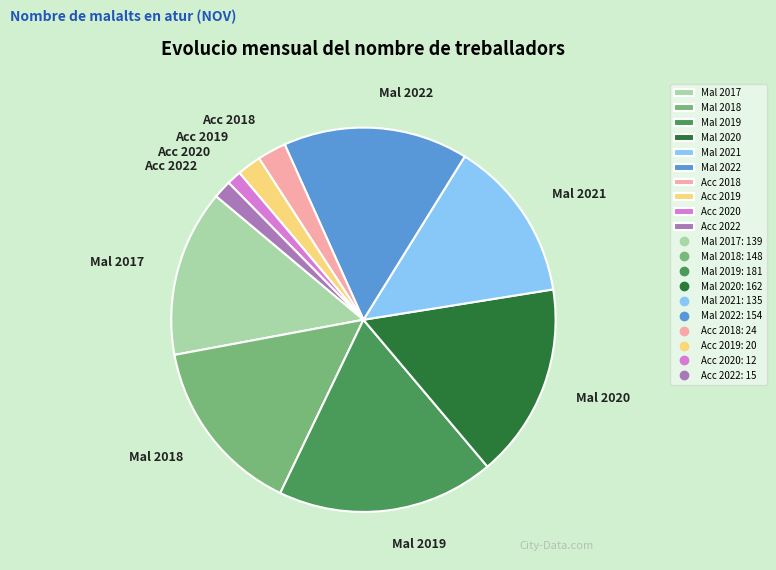

What is the ratio of the value at Mal 2017 to the value at Mal 2021?

1.0